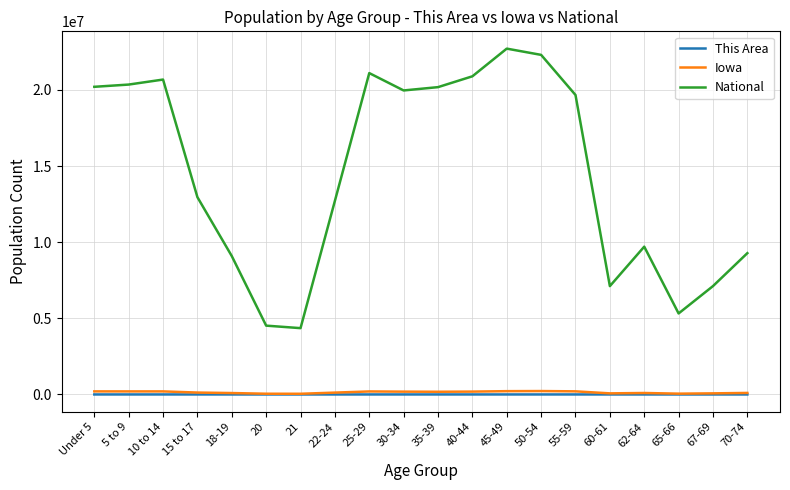

What is the difference between the Iowa values at 25-29 and 50-54?

25401